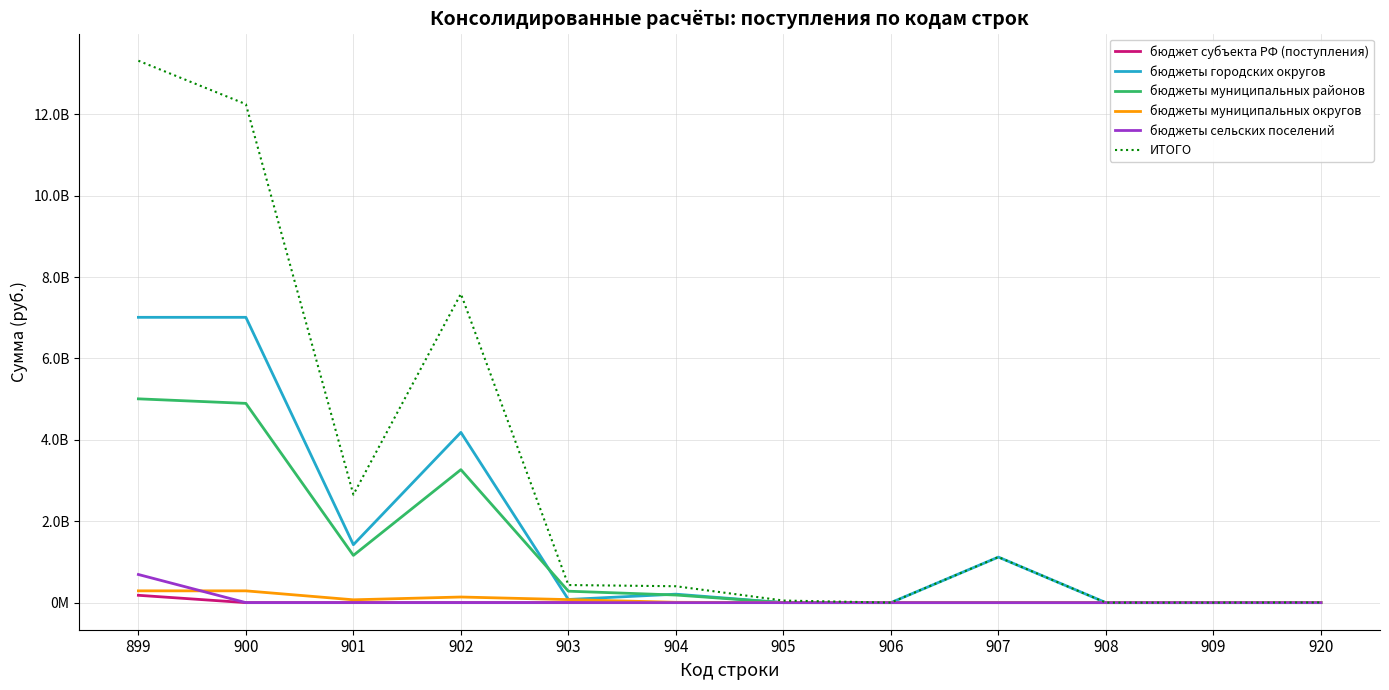

Rank the series at 904 from lowest to highest value.

бюджет субъекта РФ (поступления), бюджеты сельских поселений, бюджеты муниципальных округов, бюджеты муниципальных районов, бюджеты городских округов, ИТОГО